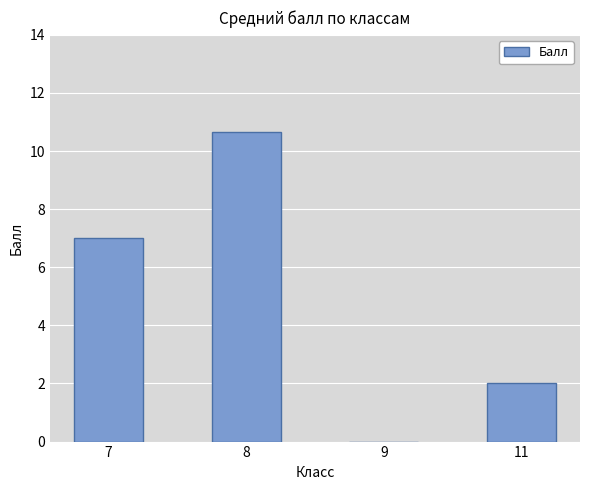

Reading left to right, list all the values displayed in this chart.

7.0	10.7	0.0	2.0